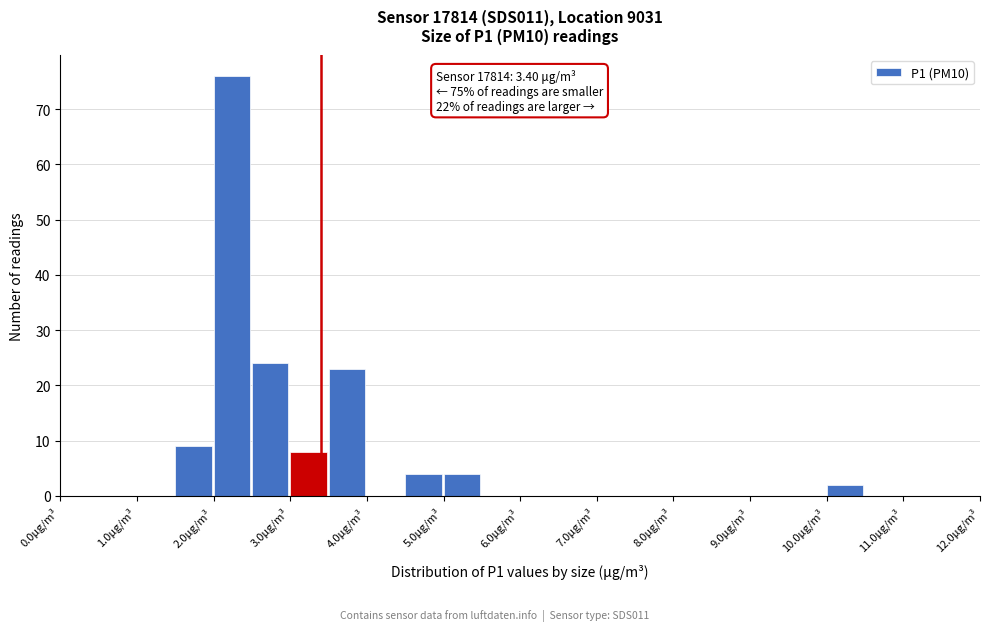

Which range on the x-axis has the tallest bar?

2.0 to 2.5